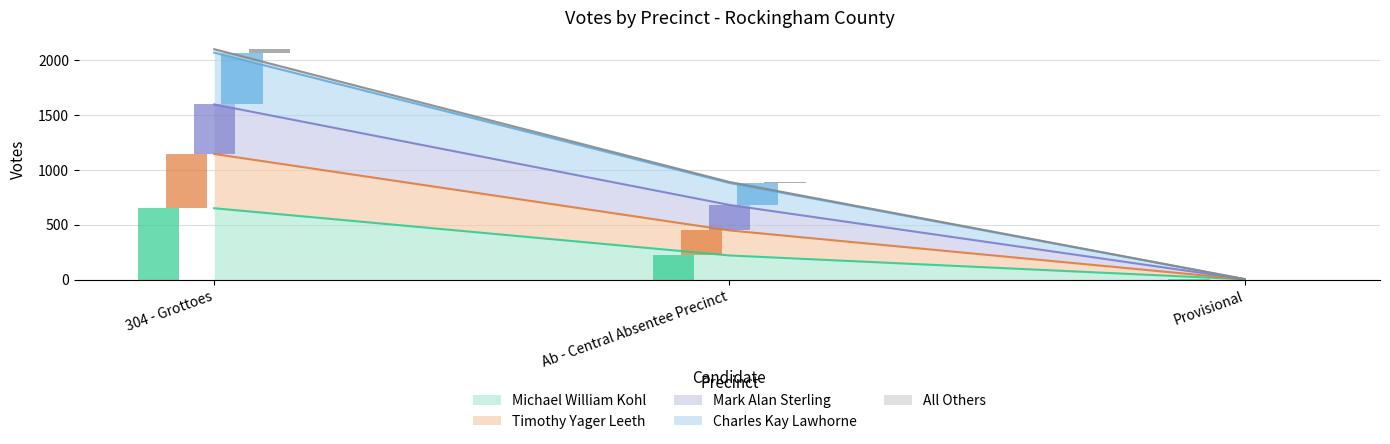

Rank the series at Ab - Central Absentee Precinct from lowest to highest value.

All Others, Charles Kay Lawhorne, Michael William Kohl, Timothy Yager Leeth, Mark Alan Sterling